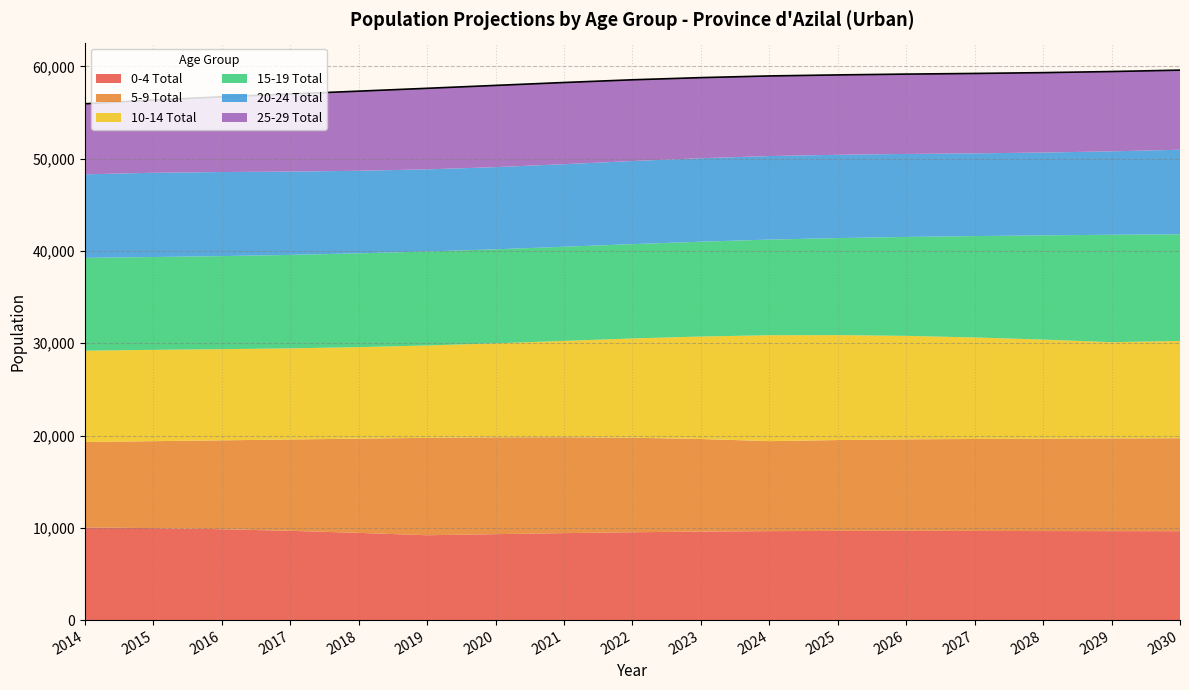

What is the lowest value of the 10-14 Total series?

9873